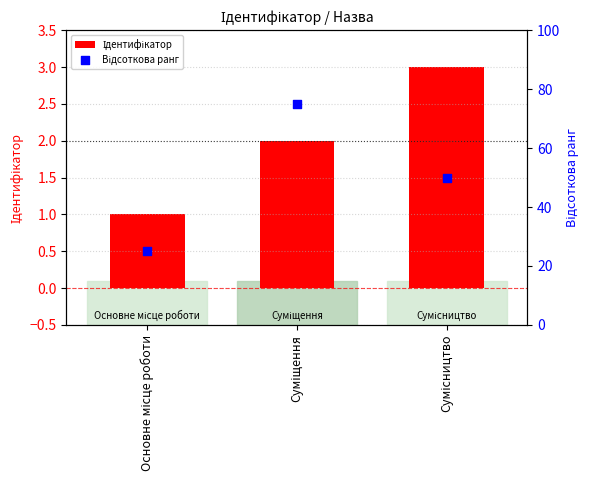

Which series contains the highest Y value?

Відсоткова ранг